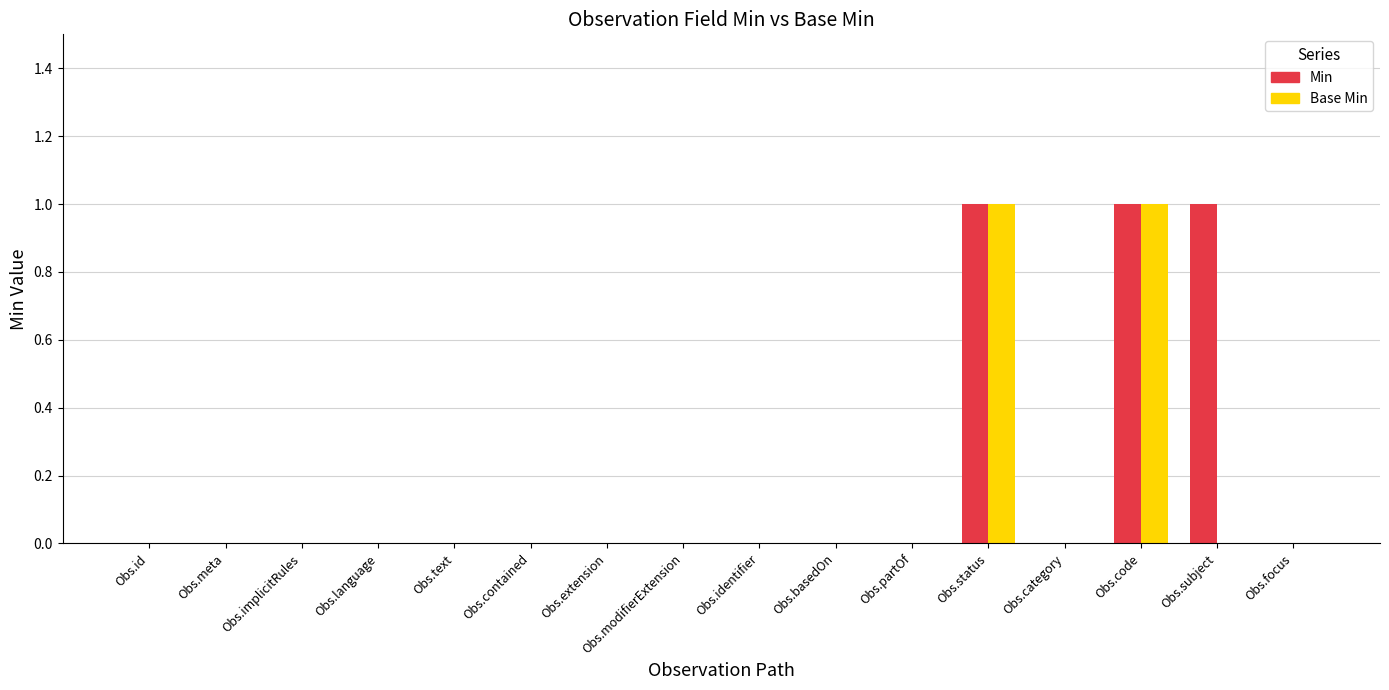

Is the value of Min at Obs.code greater than the value of Base Min at Obs.basedOn?

Yes